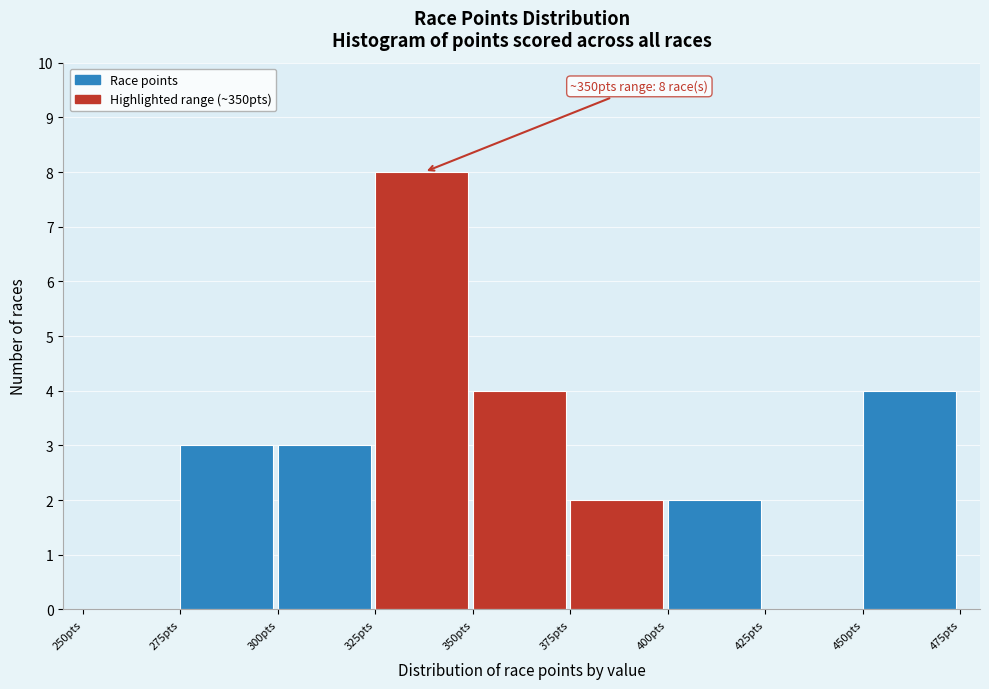

Over which range of the x-axis is the bar tallest?

325 to 350